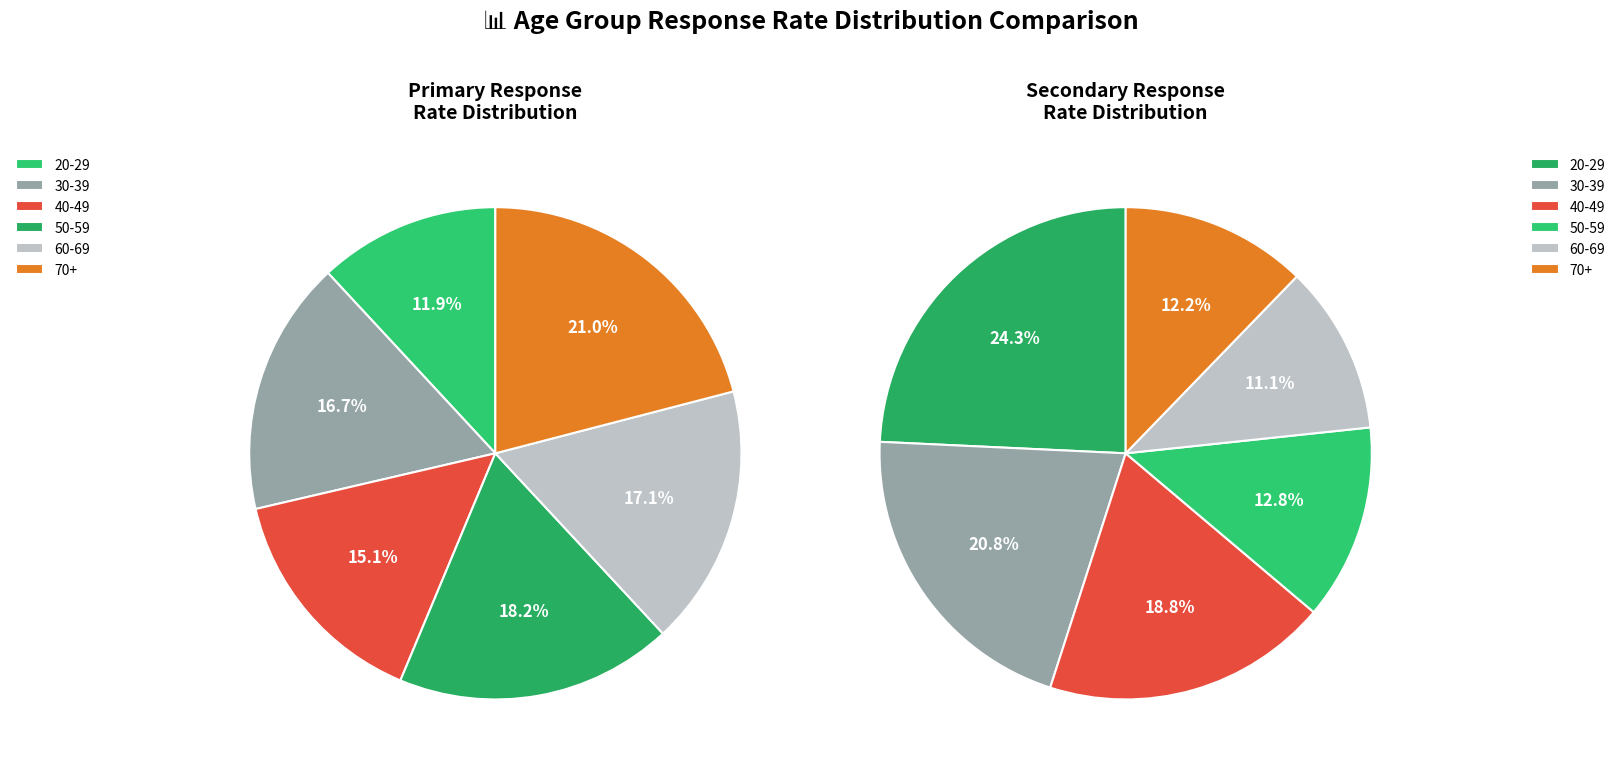

The 20-29 slice represents 26% of the pie. True or false?

False